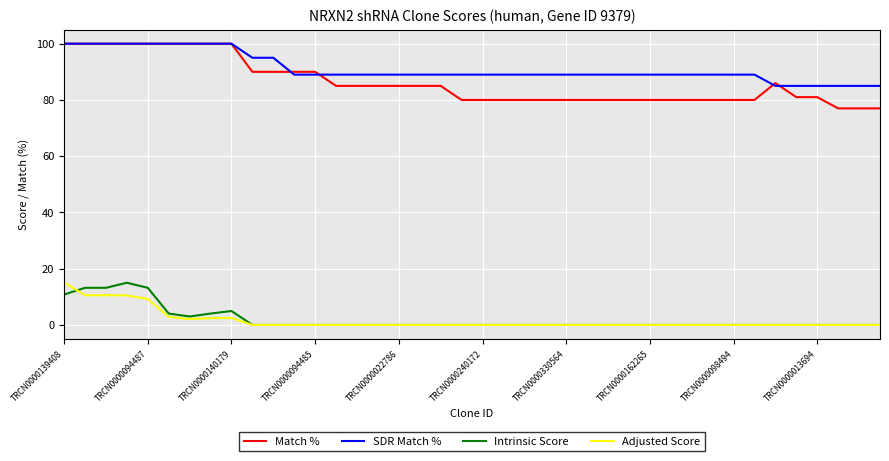

Which series has the largest total across all categories?

SDR Match %